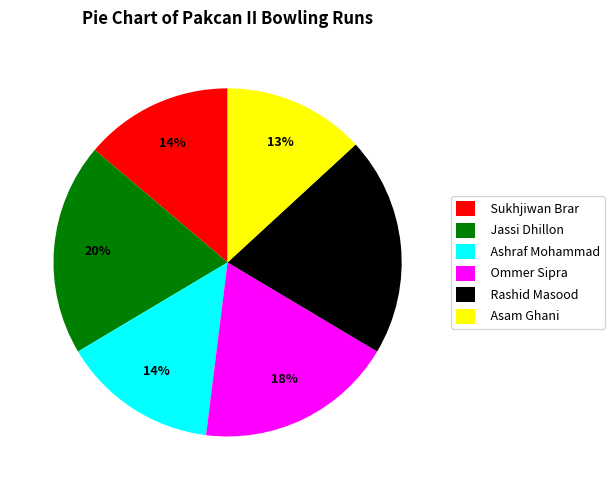

True or false: Jassi Dhillon accounts for 6% of the total.

False